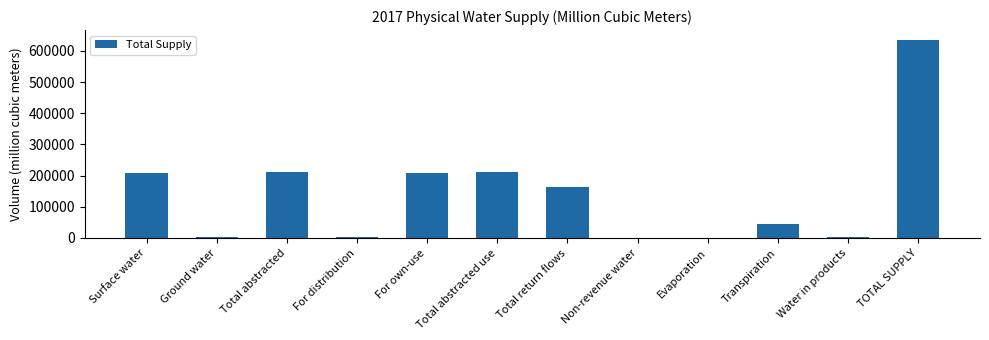

The value at Total abstracted is 358656.0. True or false?

False